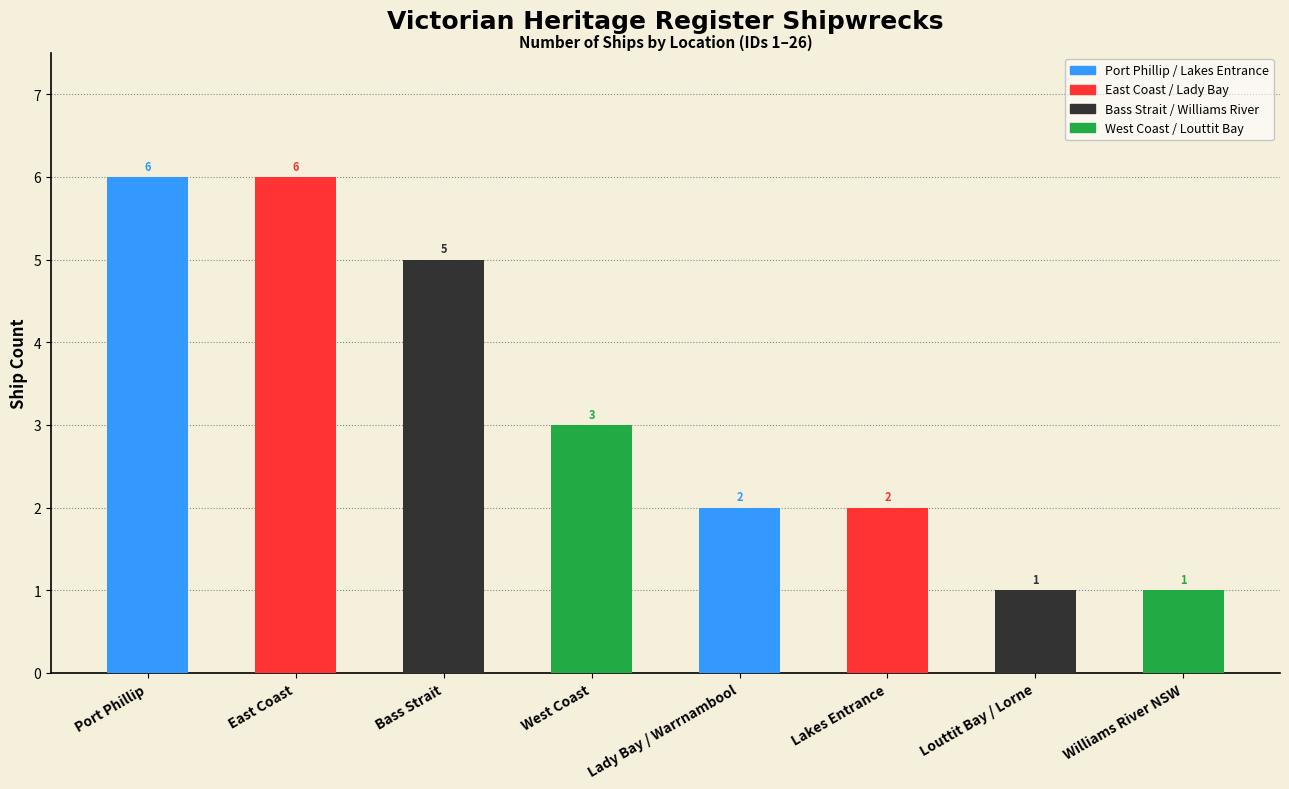

At which category does the chart reach its peak across all series?

Port Phillip